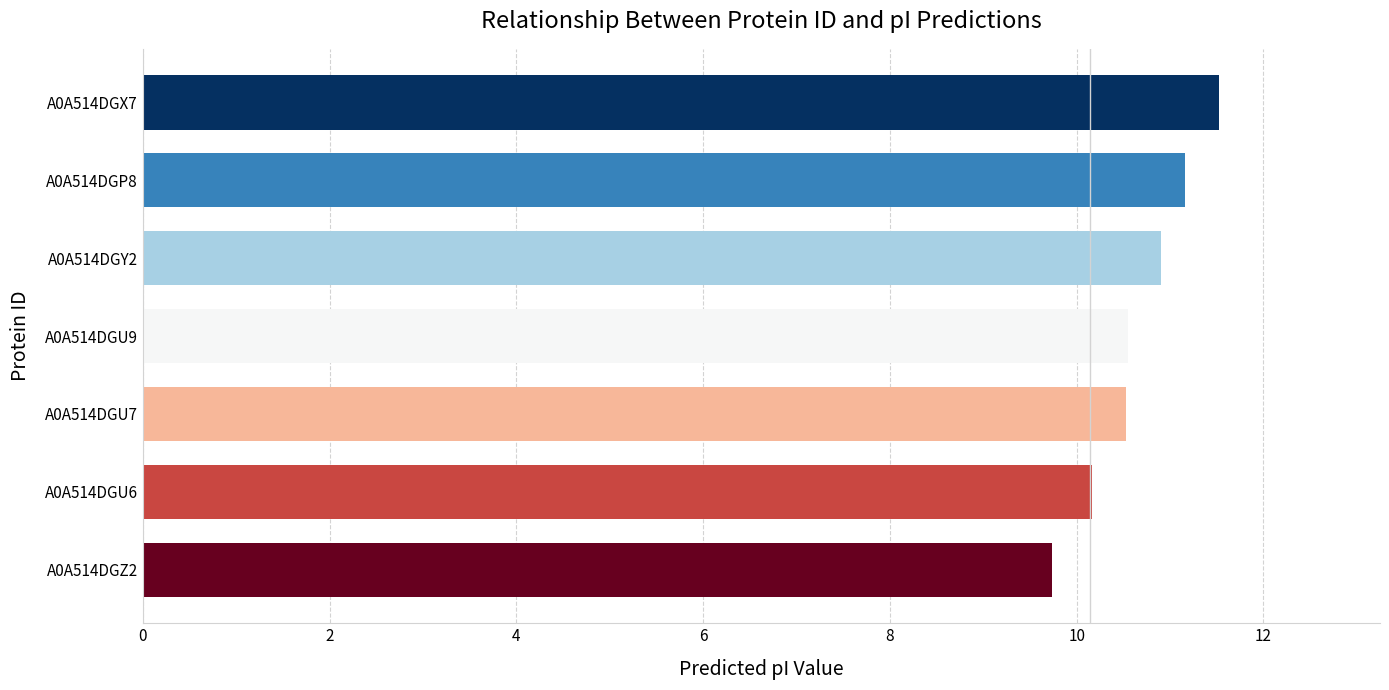

Which label corresponds to the smallest value in the chart?

A0A514DGZ2